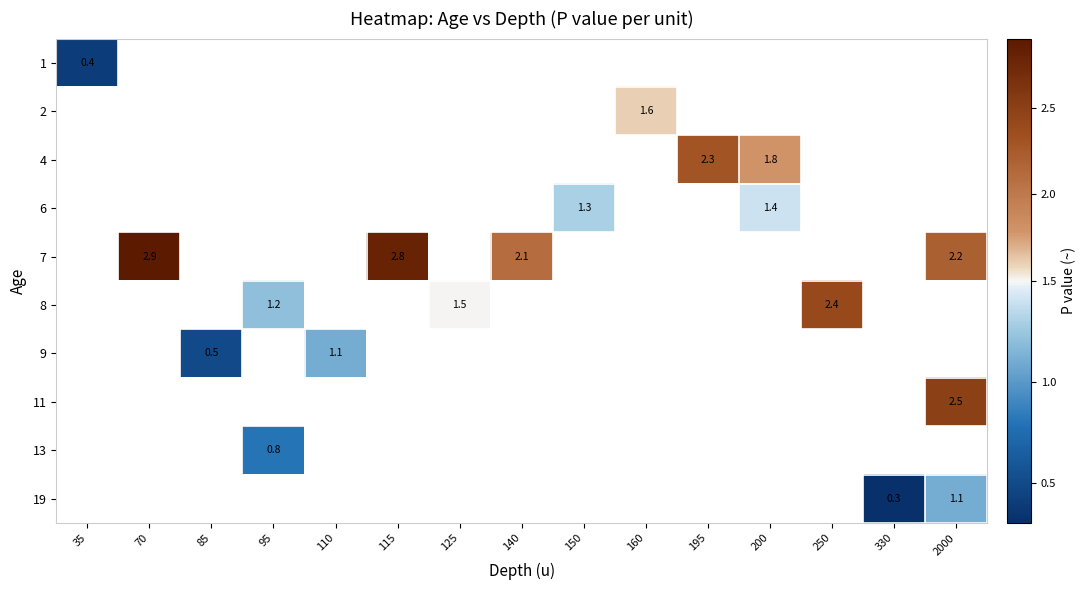

Which label corresponds to the smallest value in the chart?

330